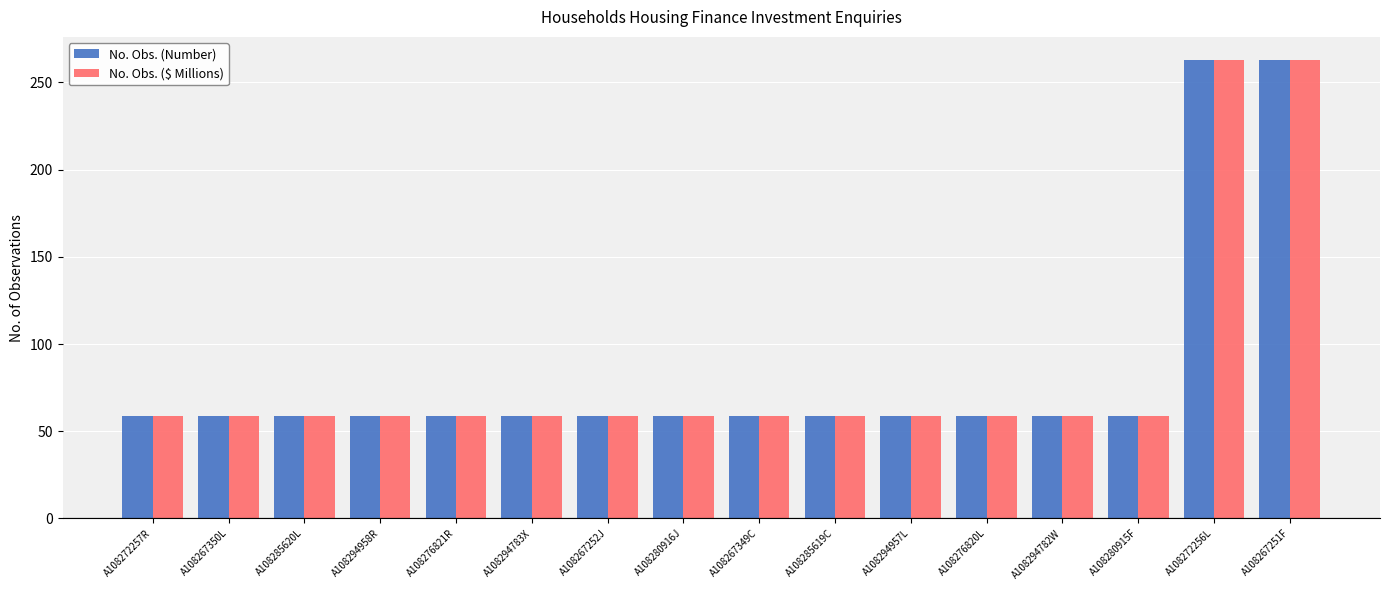

Reading right to left, what are all the values shown in this chart?

No. Obs. (Number): A108267251F=263	A108272256L=263	A108280915F=59	A108294782W=59	A108276820L=59	A108294957L=59	A108285619C=59	A108267349C=59	A108280916J=59	A108267252J=59	A108294783X=59	A108276821R=59	A108294958R=59	A108285620L=59	A108267350L=59	A108272257R=59
No. Obs. ($ Millions): A108267251F=263	A108272256L=263	A108280915F=59	A108294782W=59	A108276820L=59	A108294957L=59	A108285619C=59	A108267349C=59	A108280916J=59	A108267252J=59	A108294783X=59	A108276821R=59	A108294958R=59	A108285620L=59	A108267350L=59	A108272257R=59